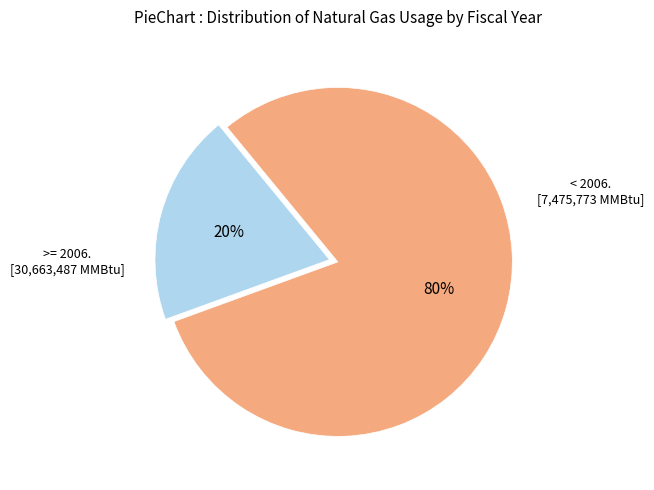

To the nearest percent, what is the average slice percentage?

50%